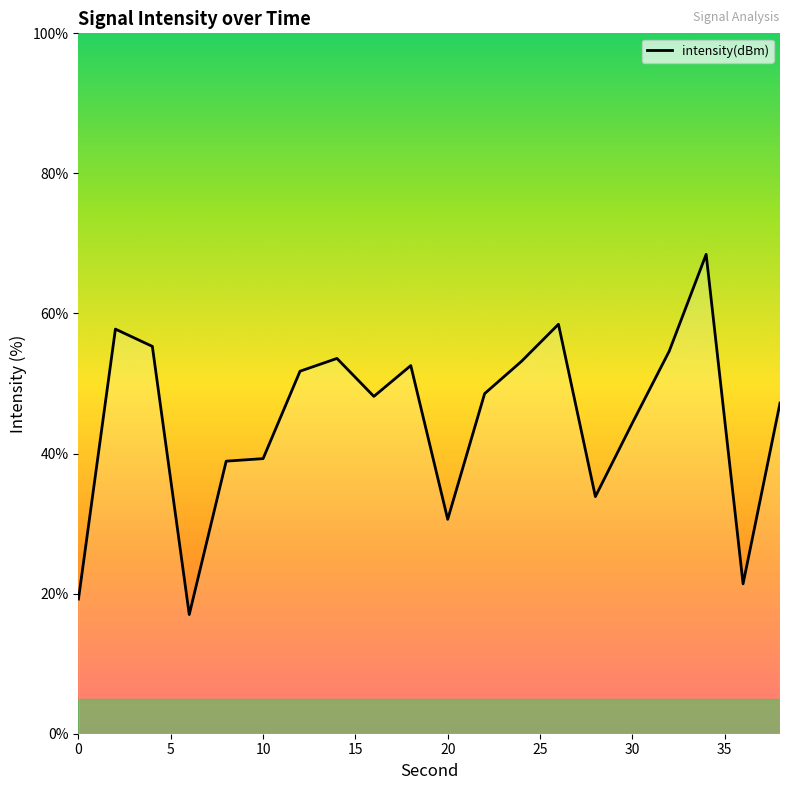

What is the minimum value shown in the chart?

17.0